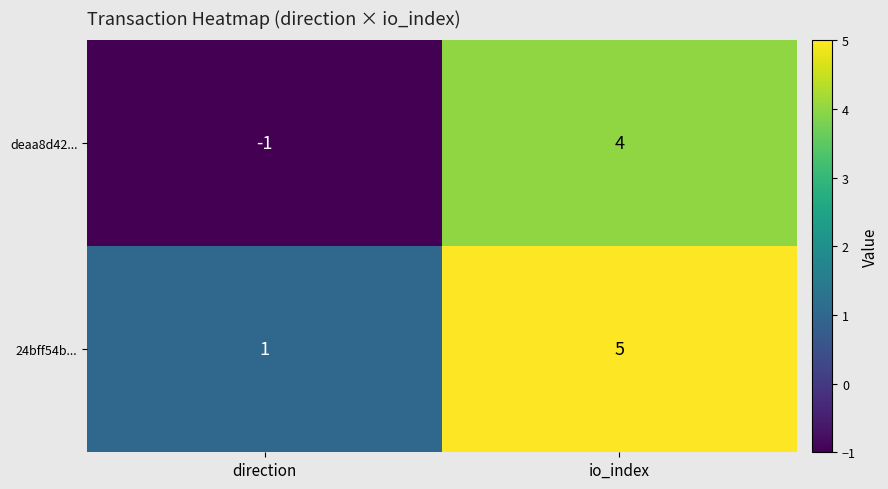

Which series has the widest spread of values?

deaa8d42...